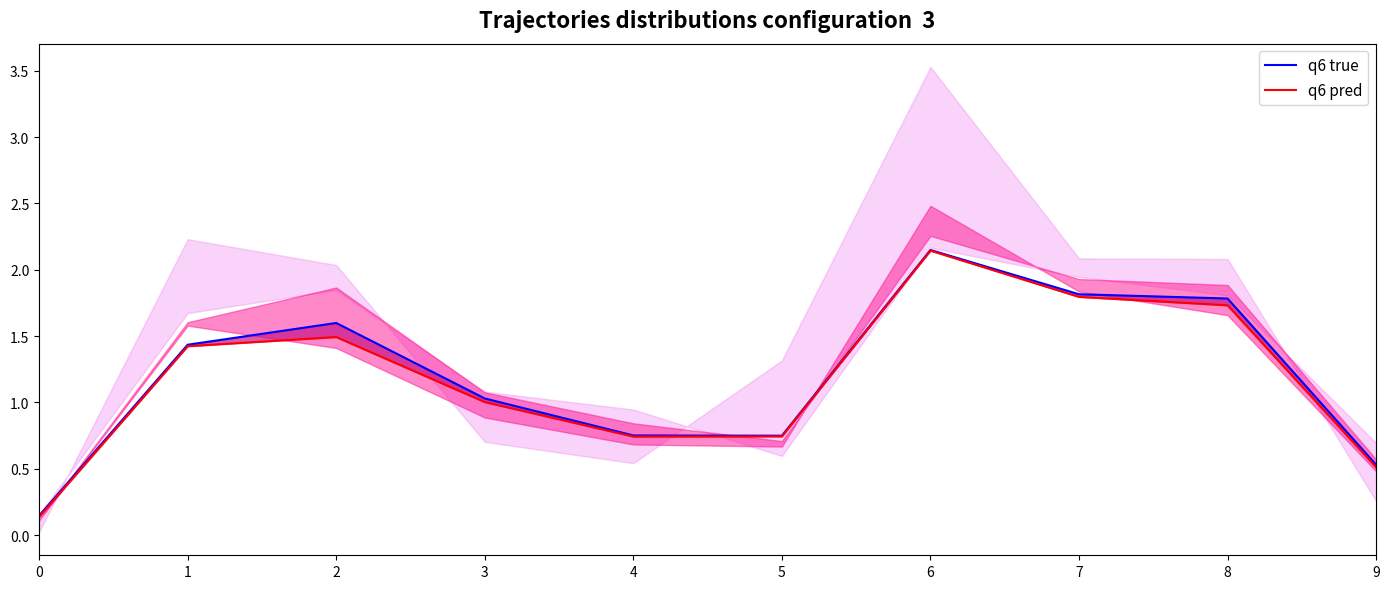

What is the greatest value displayed?

2.1